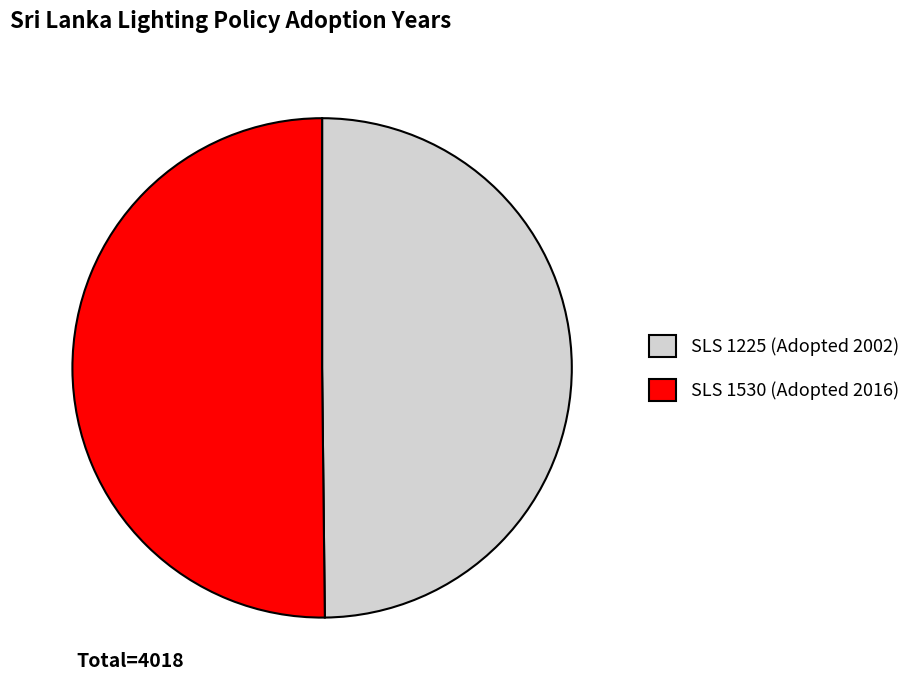

Approximately how many times larger is the value at SLS 1225 (Adopted 2002) compared to SLS 1530 (Adopted 2016)?

1.0